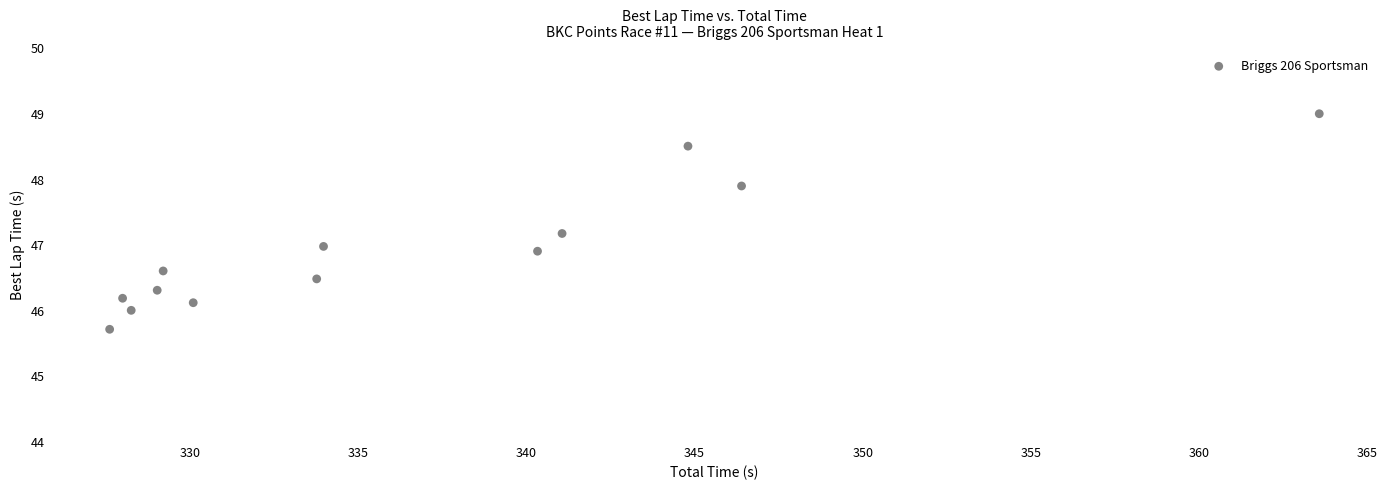

What is the range of Y values (max minus min)?

3.3